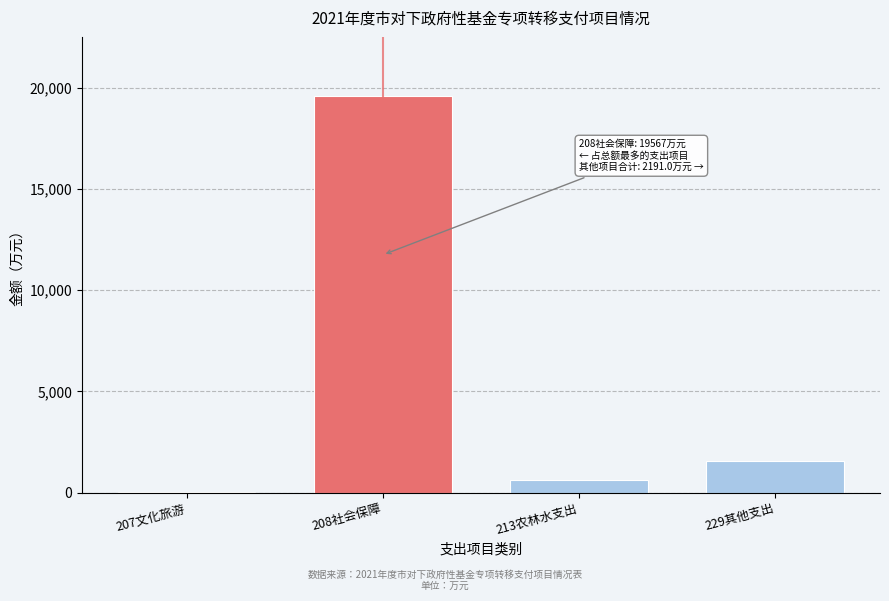

Reading right to left, list all the values displayed in this chart.

229其他支出=1554.0	213农林水支出=602.0	208社会保障=19567.0	207文化旅游=35.0